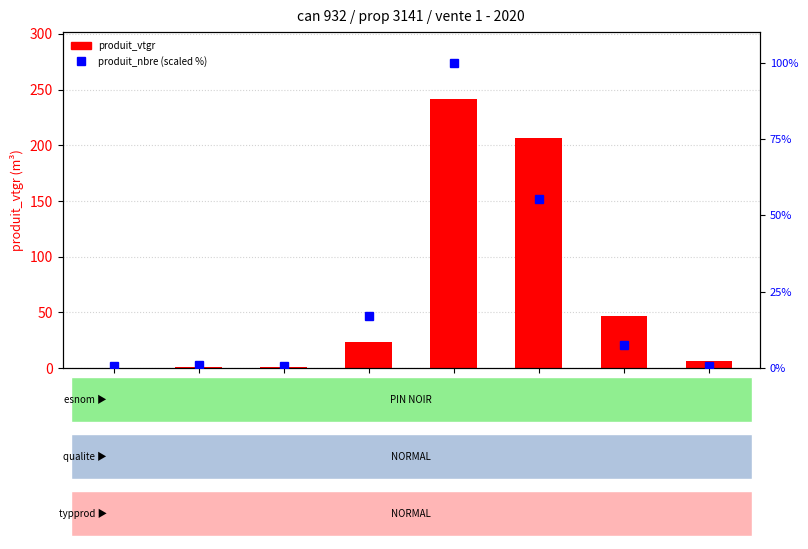

What is the difference between the produit_nbre (scaled %) values at cm1 and cm4?

16.5